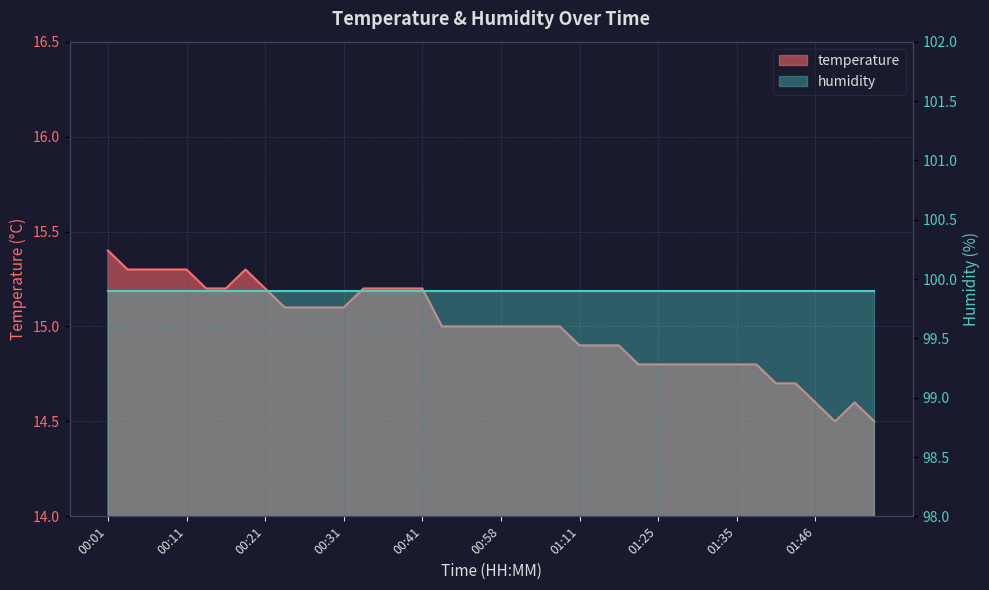

What is the ratio of the value at 00:16 to the value at 00:28?

1.0